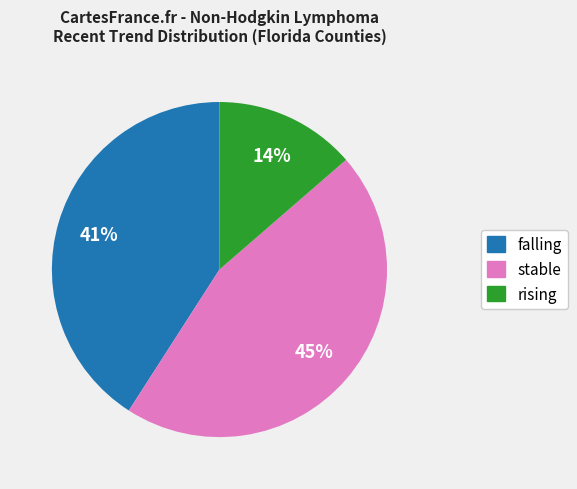

Does any single category account for the majority?

No